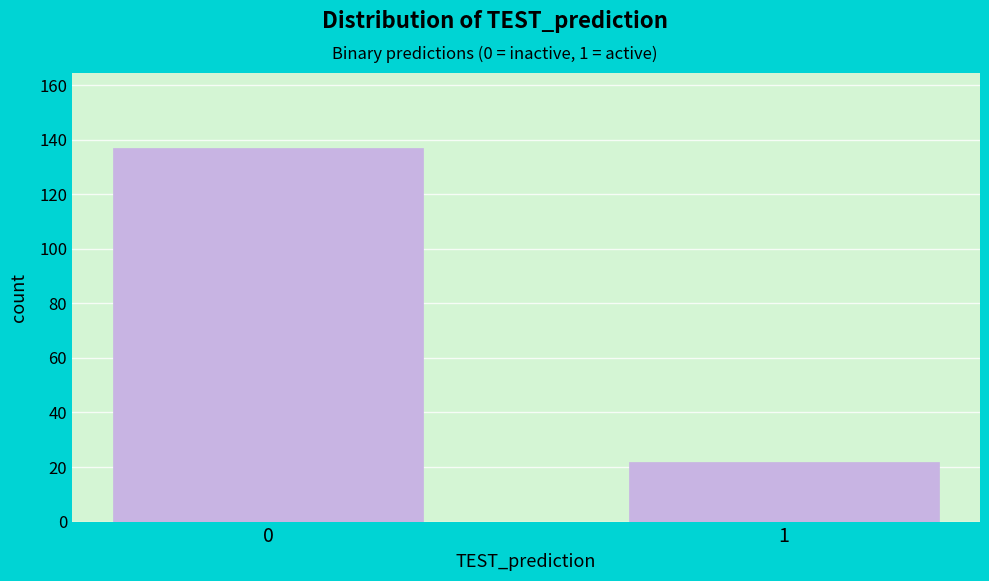

Reading right to left, list all the values displayed in this chart.

1=22	0=137